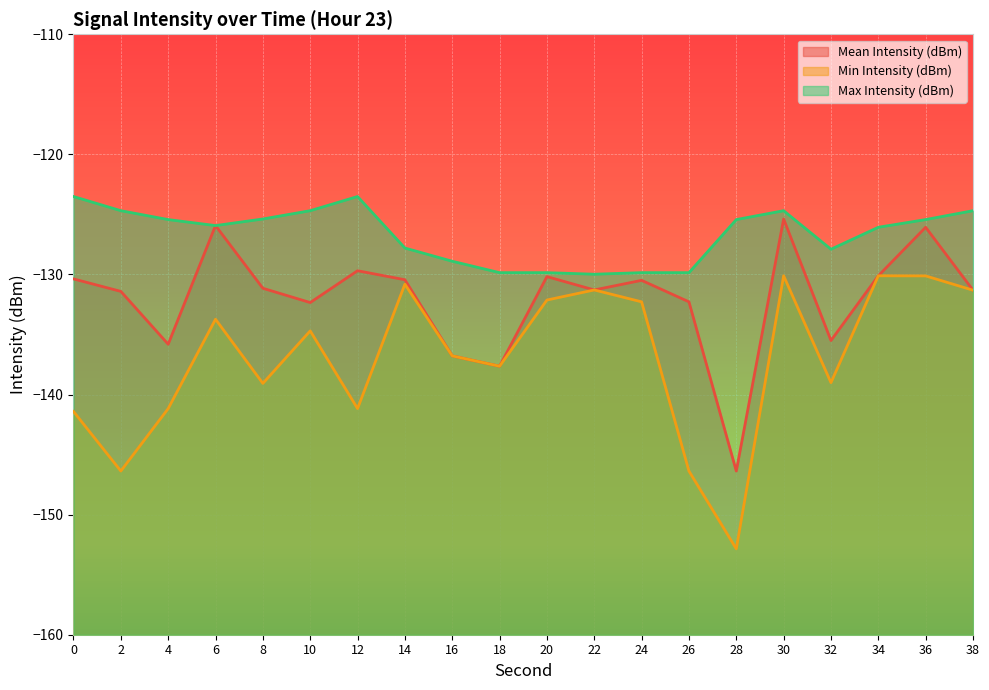

The Min Intensity (dBm) series shows -133.7 at 6. True or false?

True